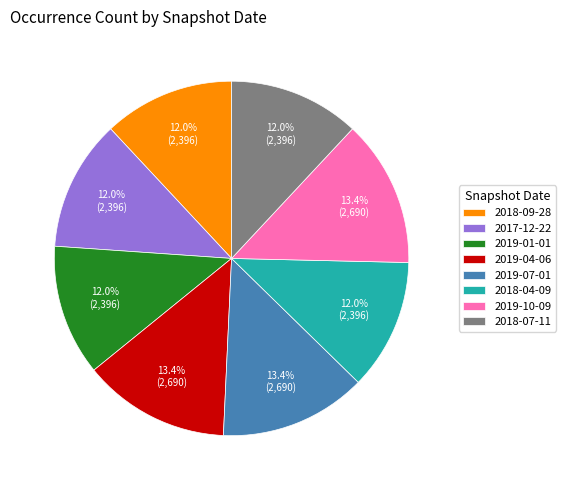

To the nearest percent, what is the combined percentage of 2019-04-06 and 2018-04-09?

25%